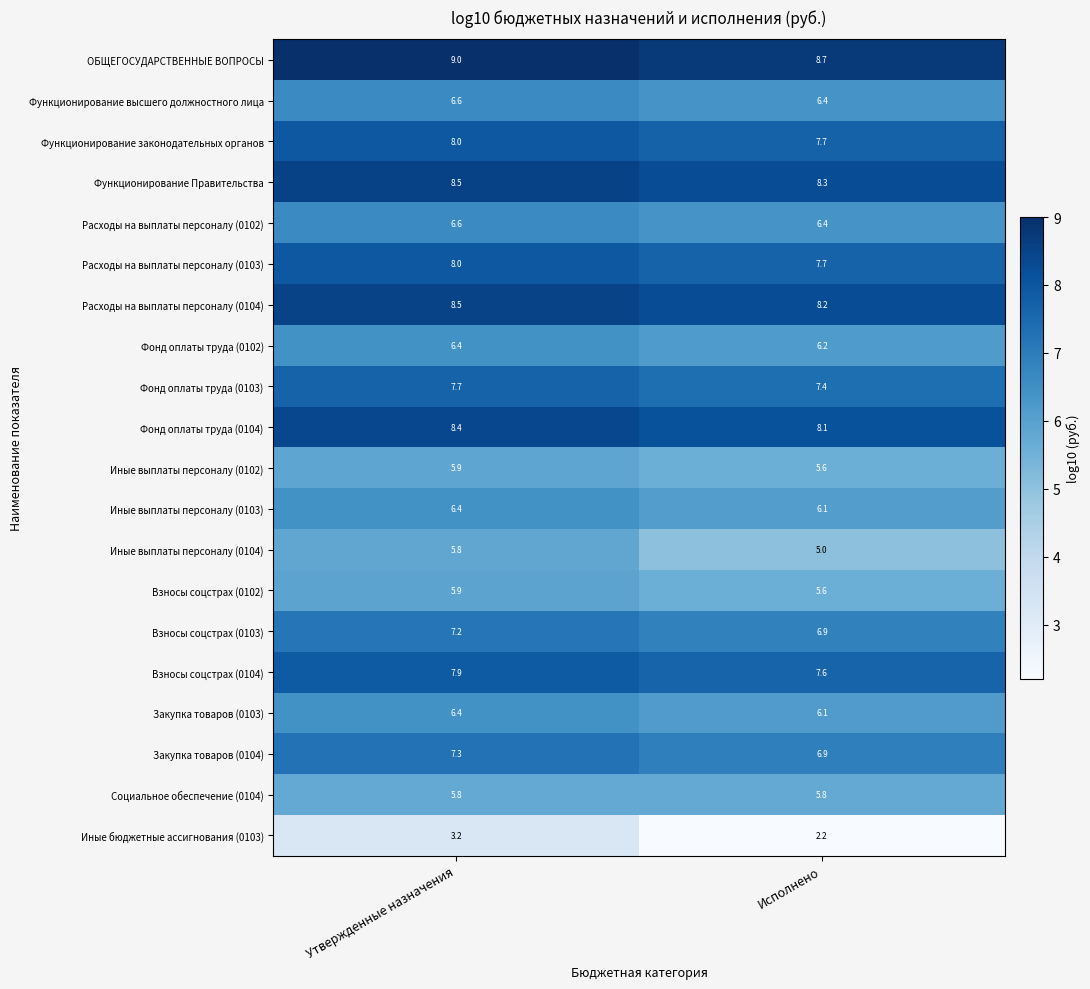

Count the number of data series in this chart.

20